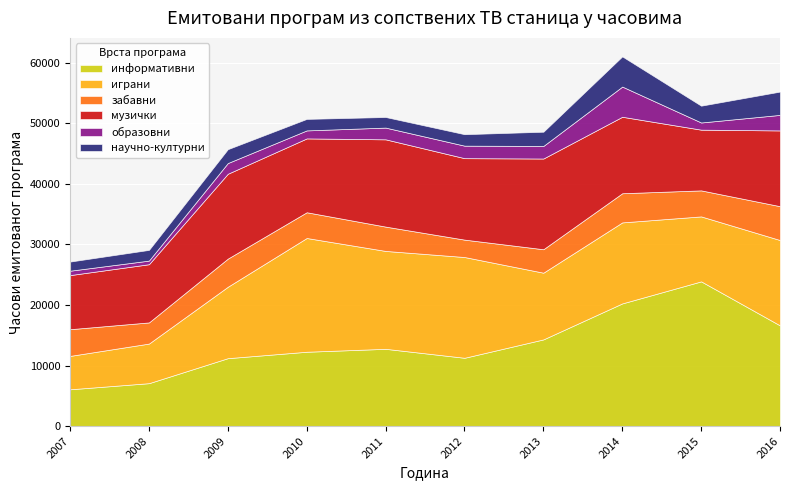

Rank the series at 2014 from highest to lowest value.

информативни, играни, музички, образовни, научно-културни, забавни